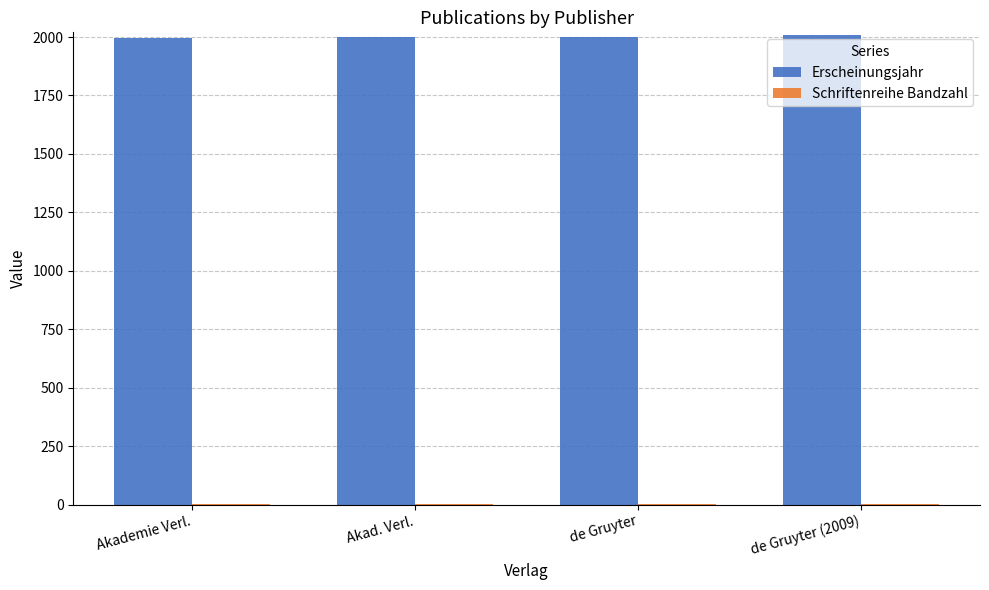

What is the approximate value of Erscheinungsjahr at de Gruyter, to the nearest 10?

2000